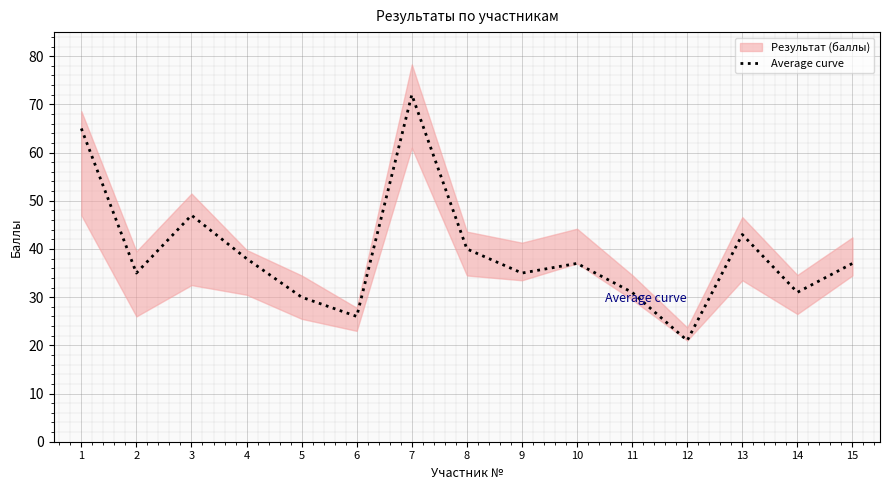

The value at 7 is 105. True or false?

False